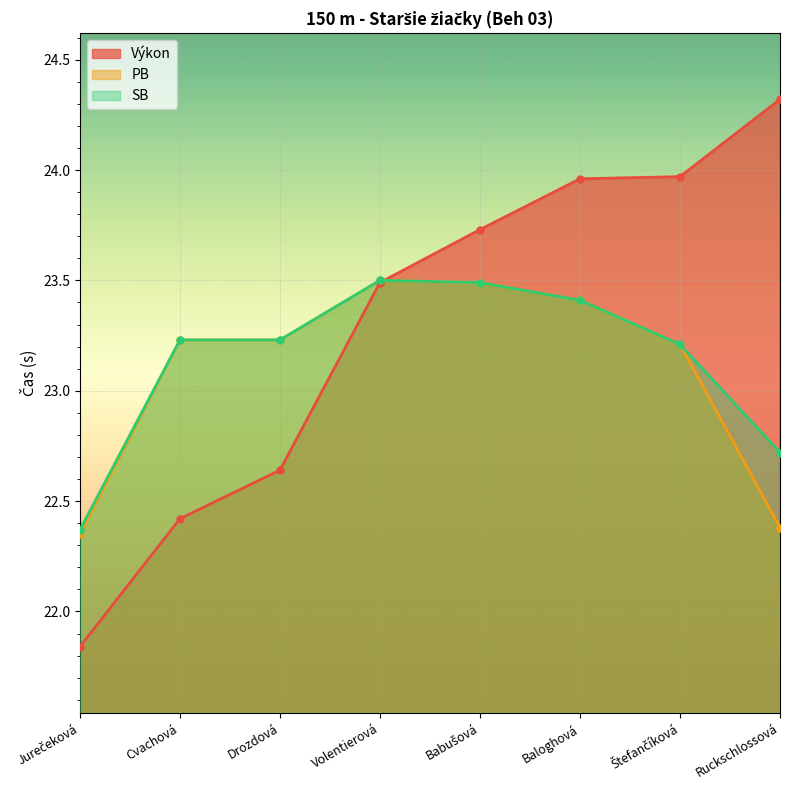

Which label corresponds to the smallest value in the chart?

Jurečeková